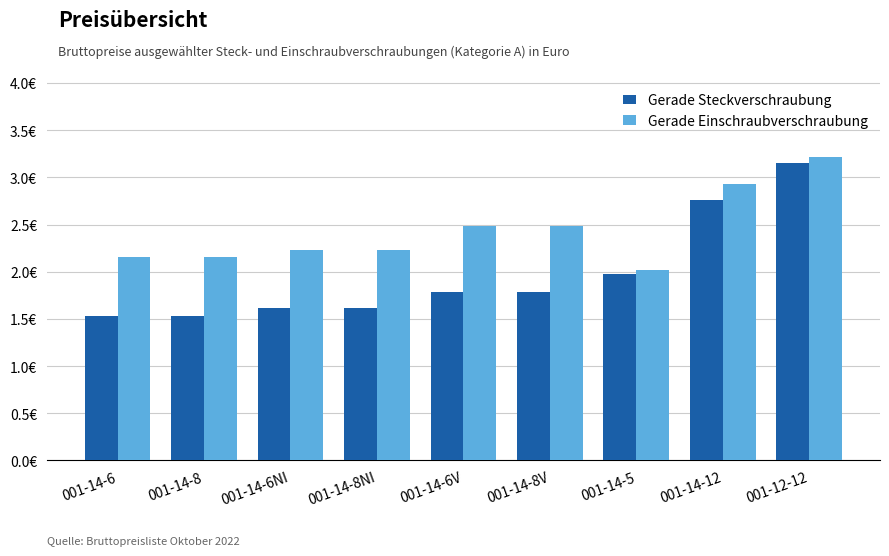

What is the total value across all series at 001-14-12?

5.7